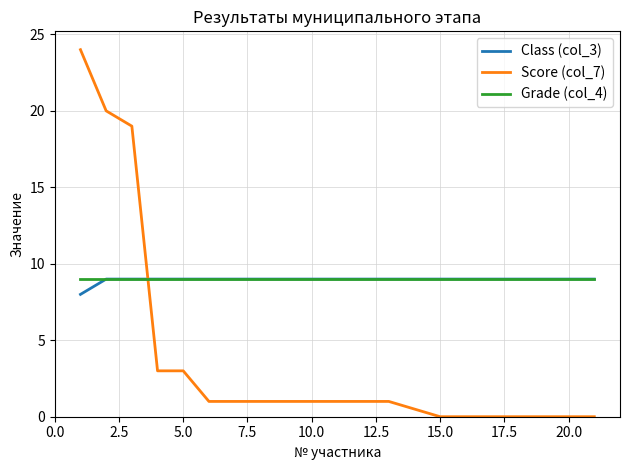

Which series has the largest range (max minus min)?

Score (col_7)